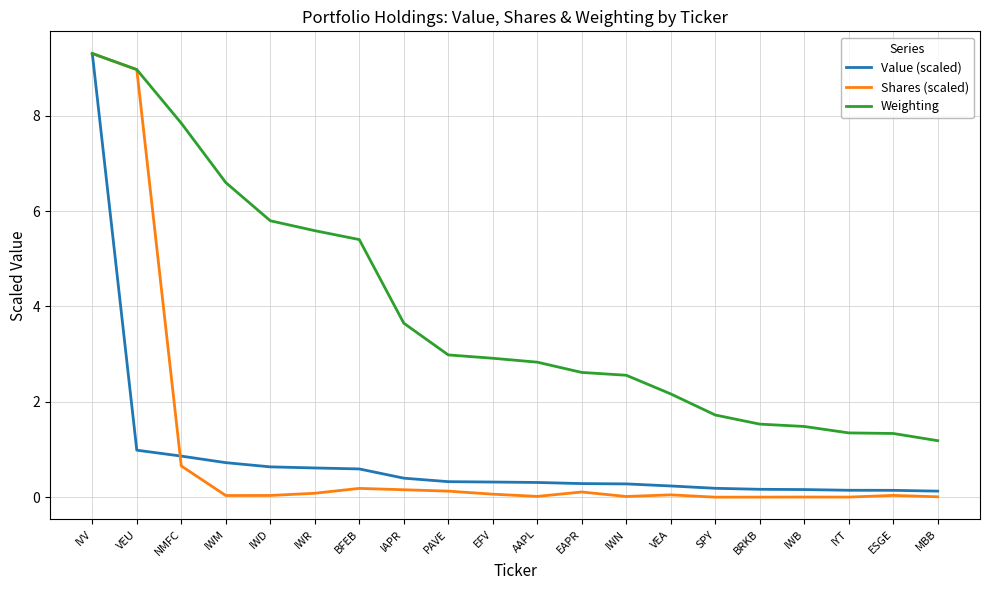

At which label is Shares (scaled) closest to 4?

NMFC